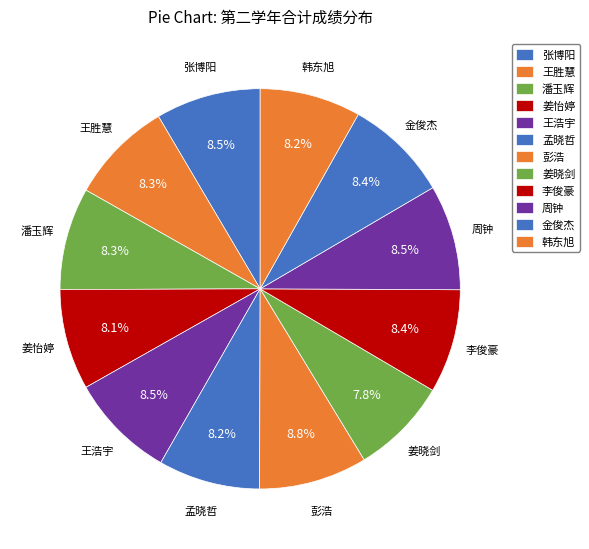

Approximately how many times larger is the value at 金俊杰 compared to 周钟?

1.0